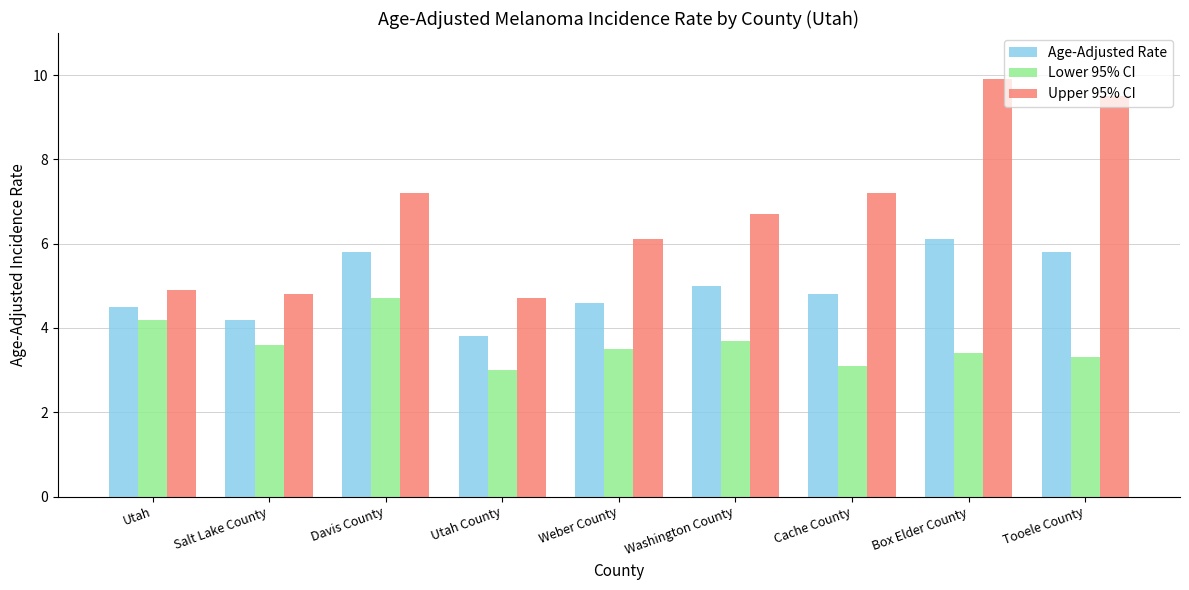

What are all the series names shown in the legend?

Age-Adjusted Rate, Lower 95% CI, Upper 95% CI